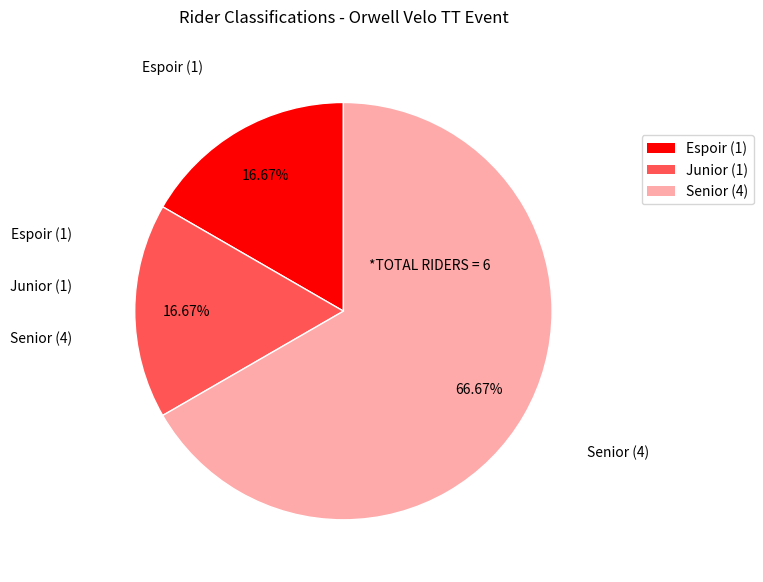

Is the sum of Espoir (1) and Senior (4) greater than half?

Yes